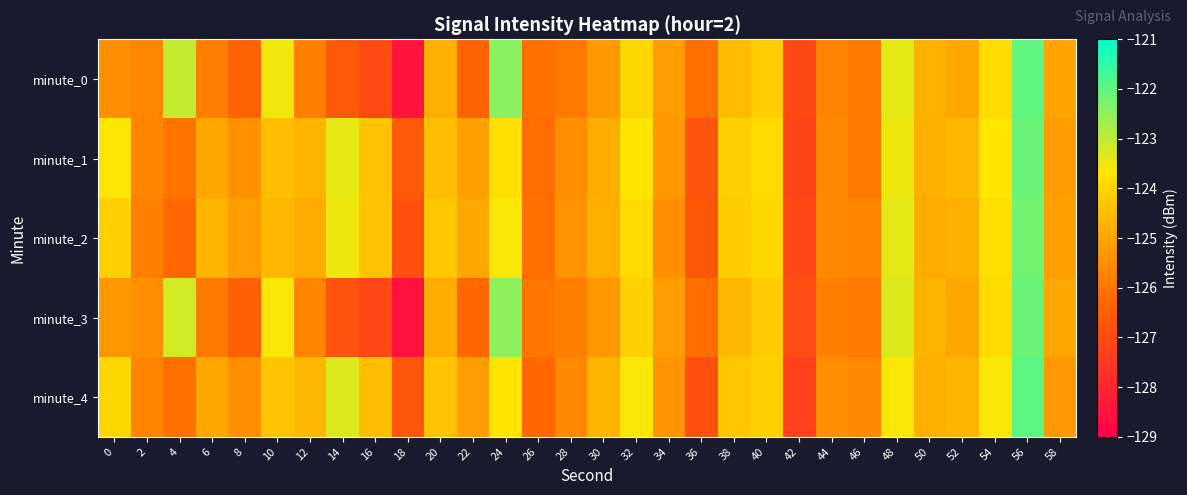

What is the total value across all series at 36?

-632.8